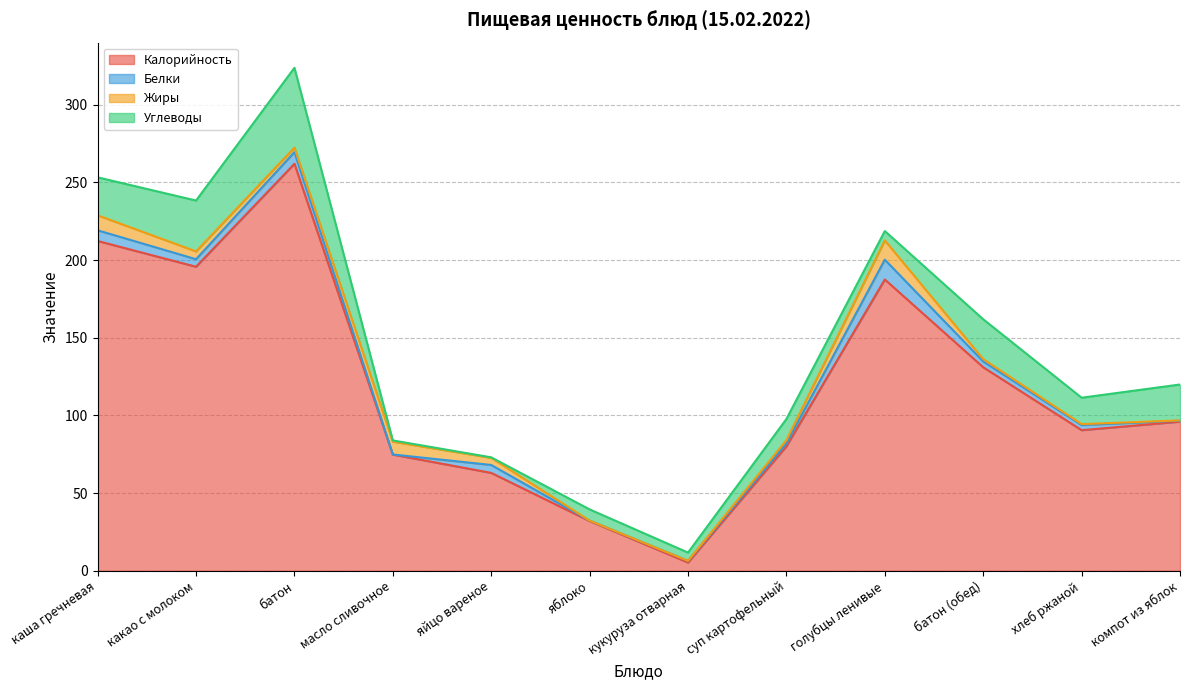

At which category does the chart reach its minimum across all series?

яблоко